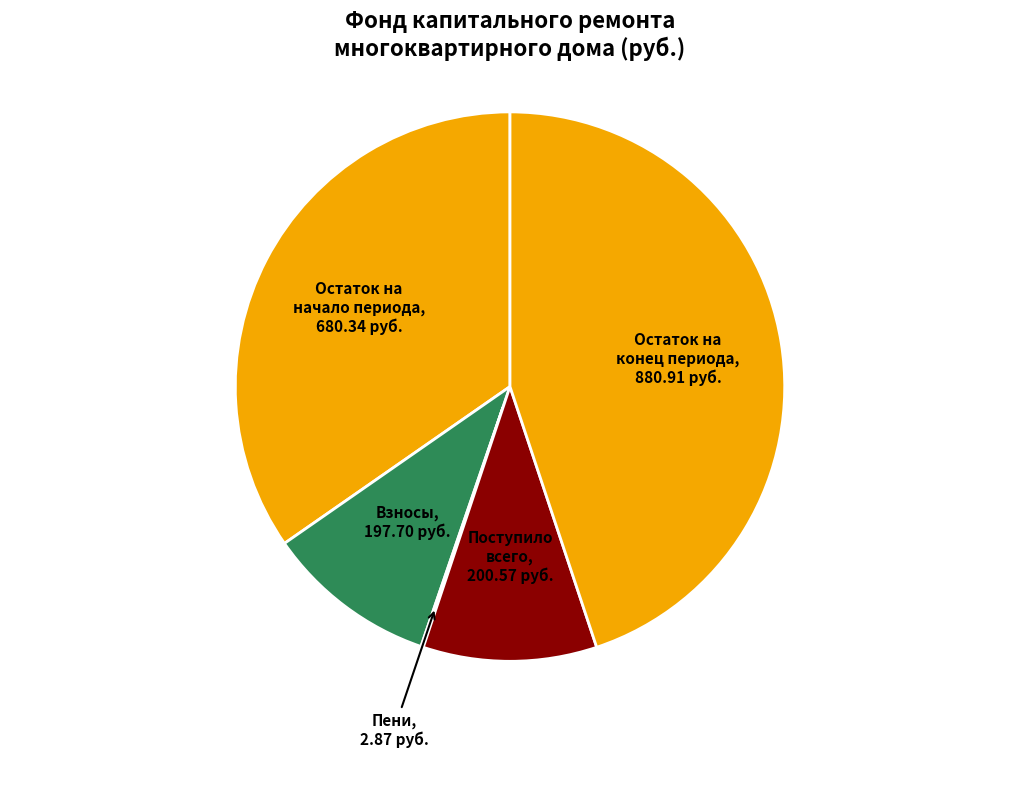

True or false: Поступило всего accounts for 10% of the total.

True